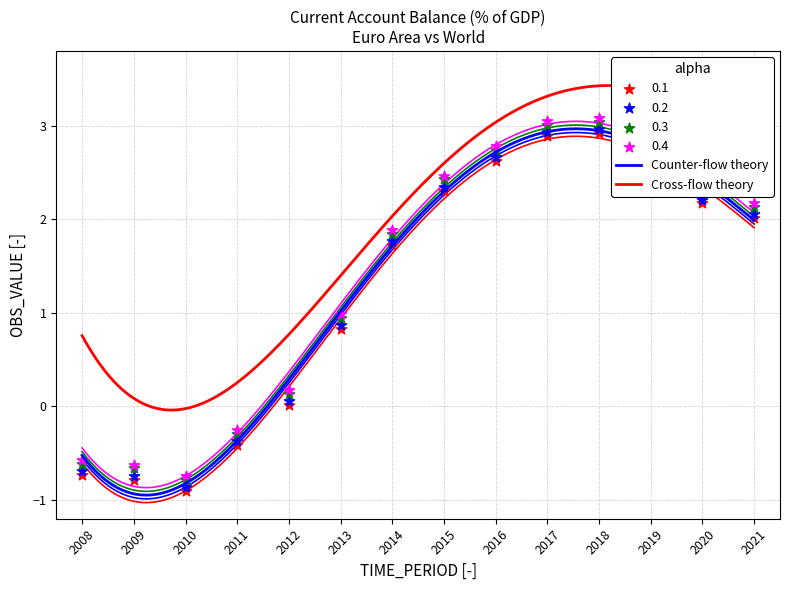

Which has a higher value, 2016 or 2010?

2016